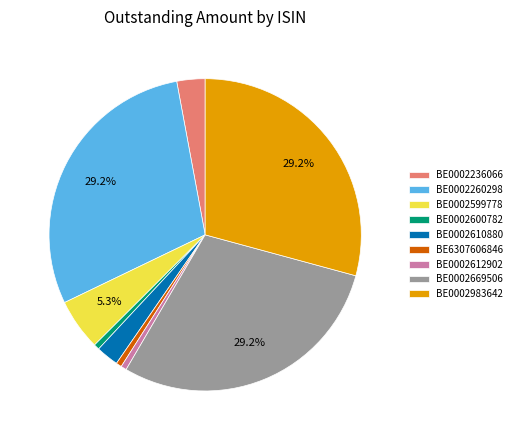

To the nearest percent, what portion does BE0002669506 represent?

29%